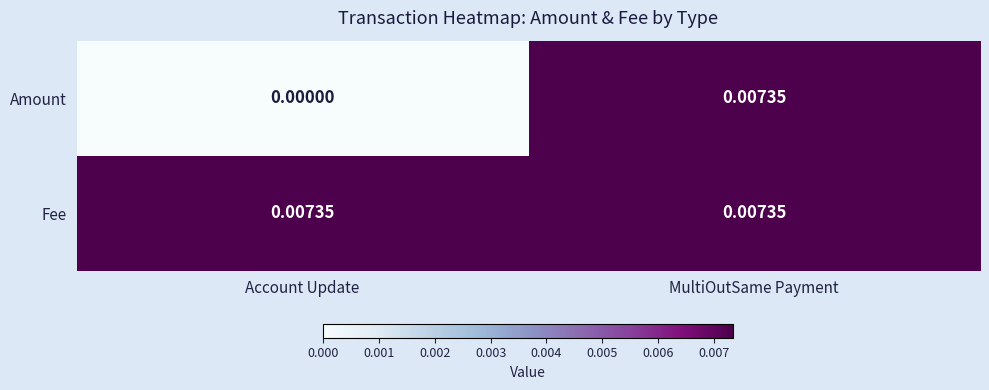

Which series has the largest range (max minus min)?

Amount